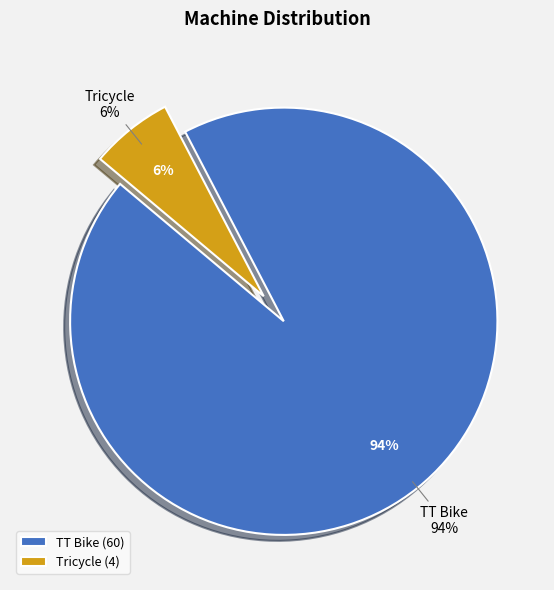

To the nearest percent, what percentage of the pie is Tricycle?

6%